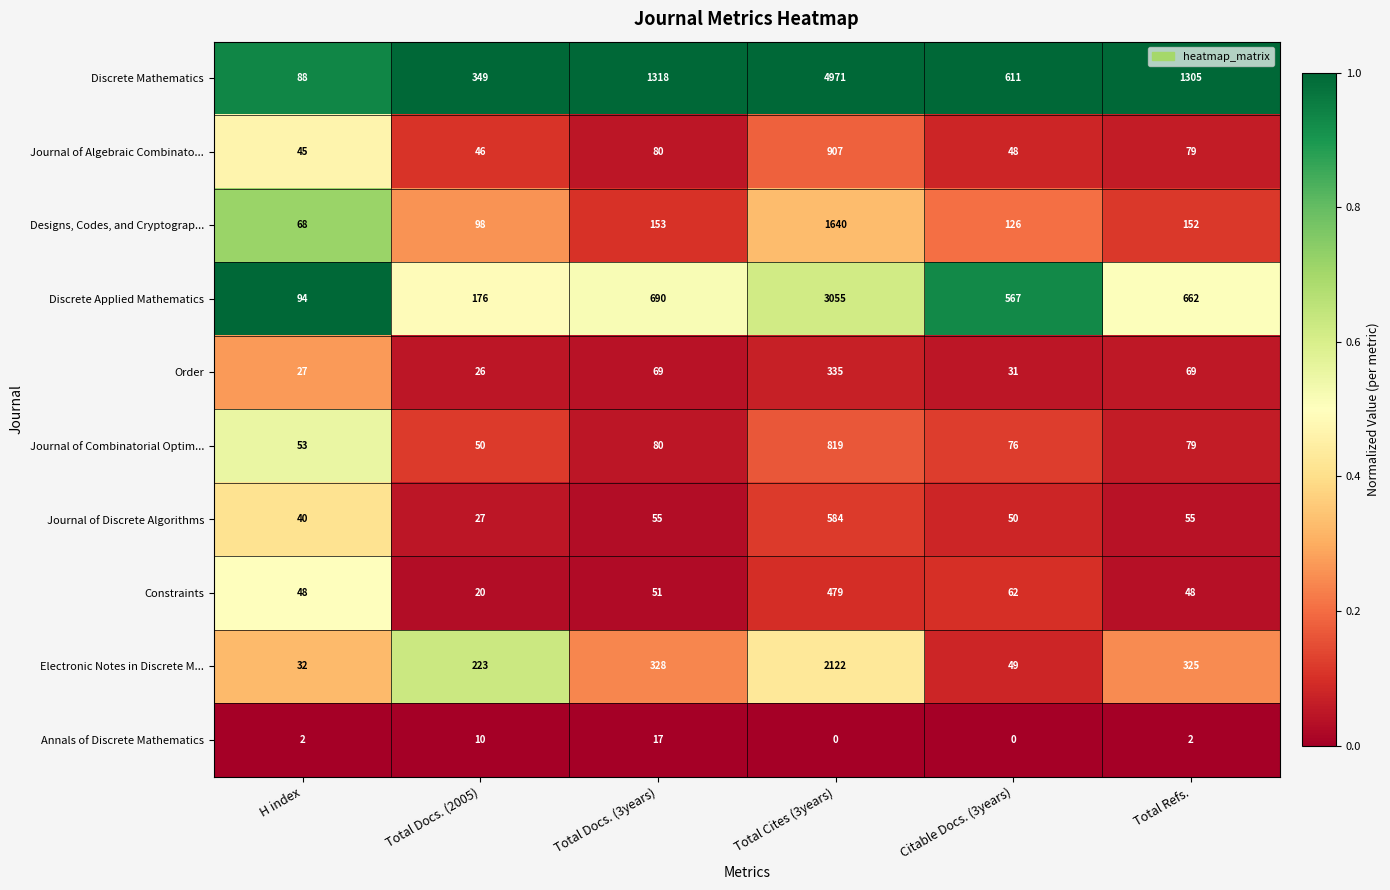

Which series has the widest spread of values?

Discrete Mathematics